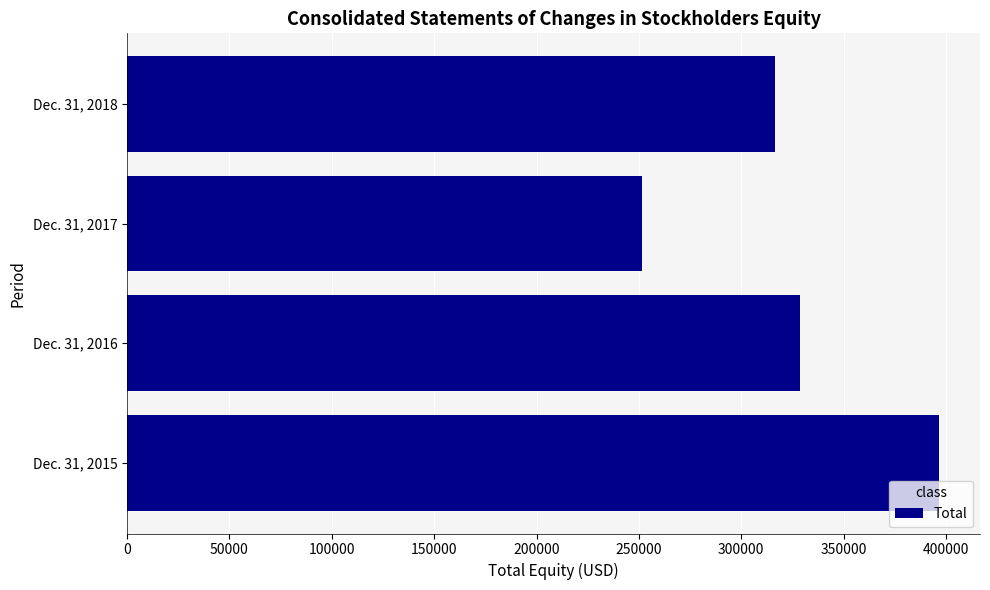

The value at Dec. 31, 2017 is 251605. True or false?

True